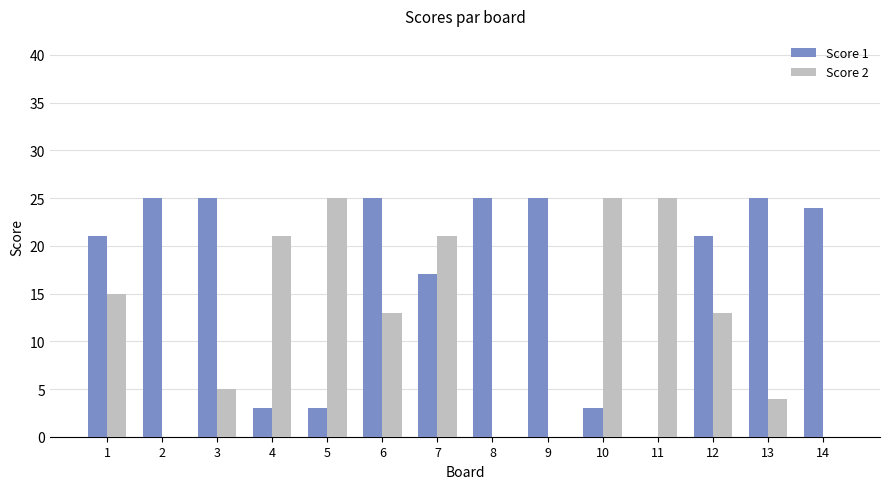

Which series changed the most between 6 and 12?

Score 1